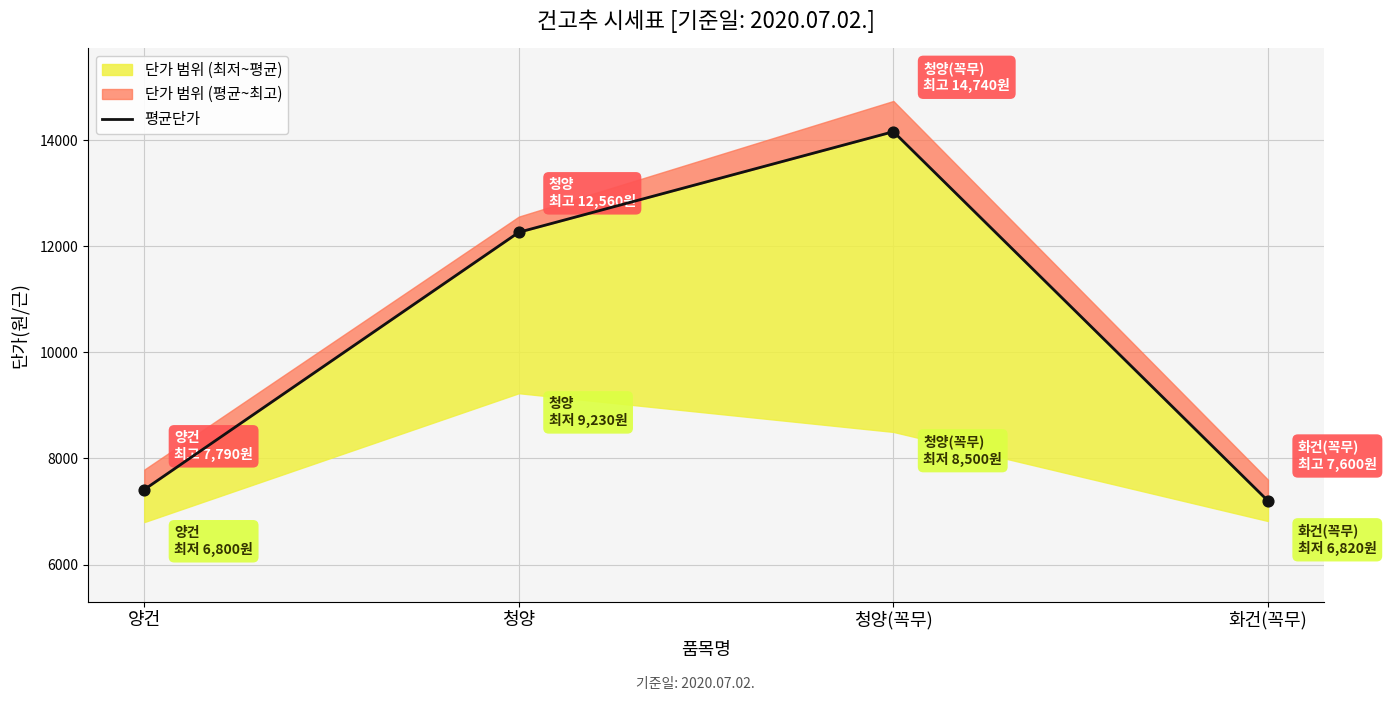

What is the change in value from 양건 to 청양?

+4851.2